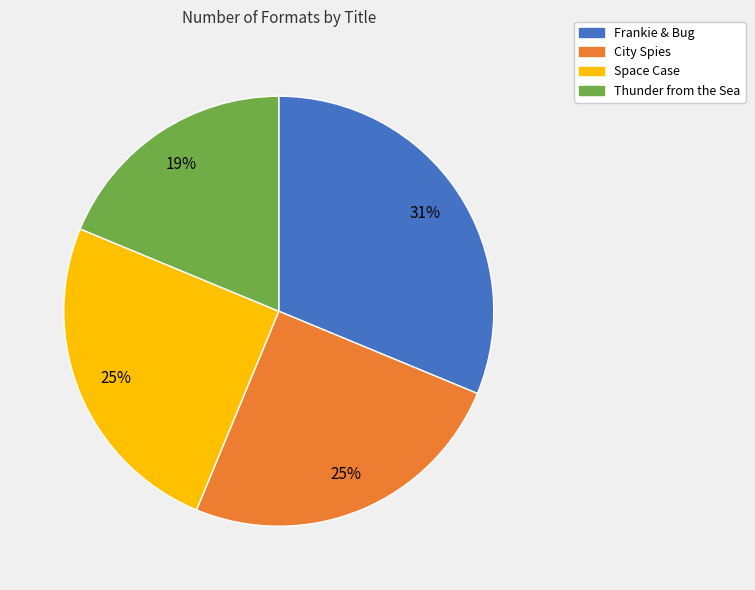

To the nearest percent, what is the combined percentage of Frankie & Bug and Space Case?

56%